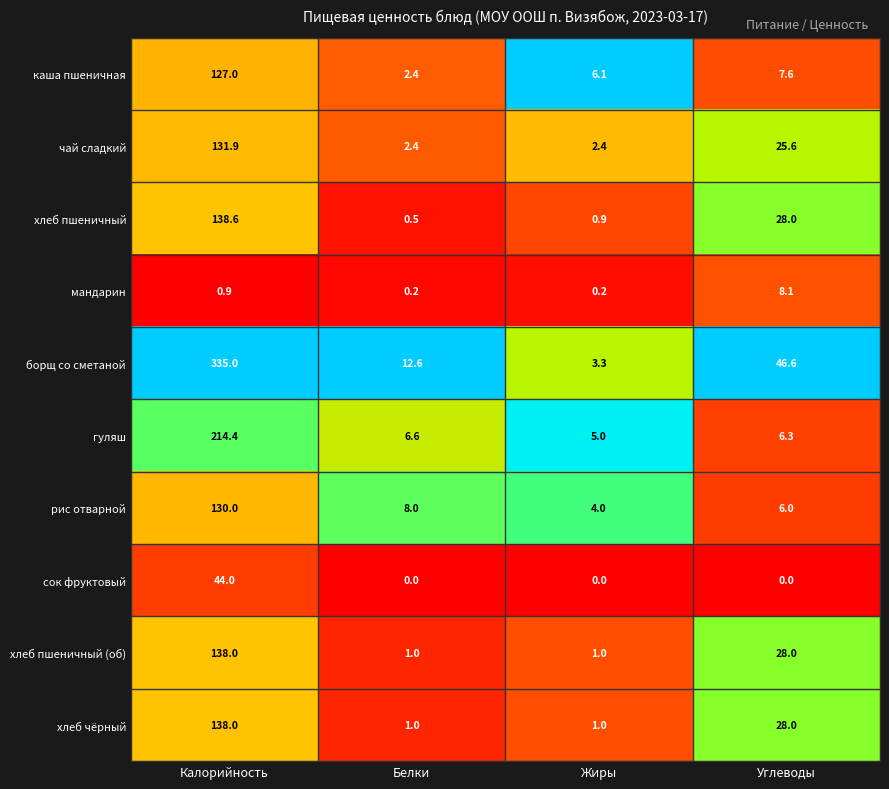

At which label is хлеб пшеничный (об) closest to 69?

Углеводы